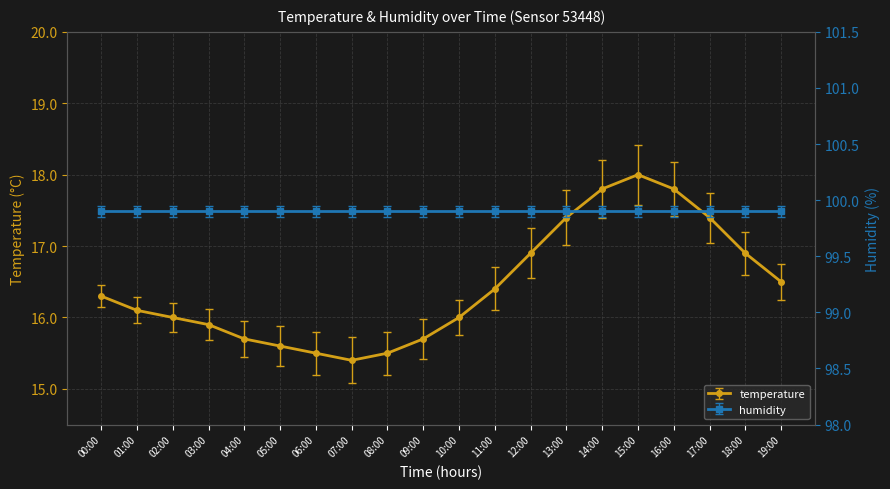

What is the change in value from 04:00 to 11:00?

+0.7